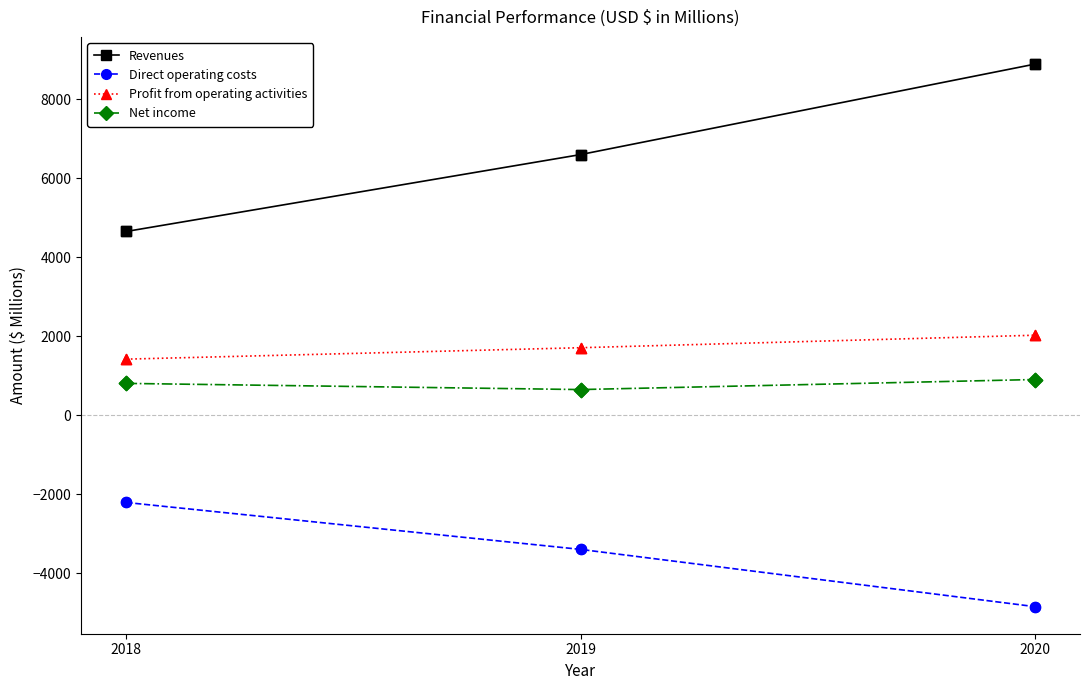

Between 2018 and 2020, which series saw the biggest shift?

Revenues